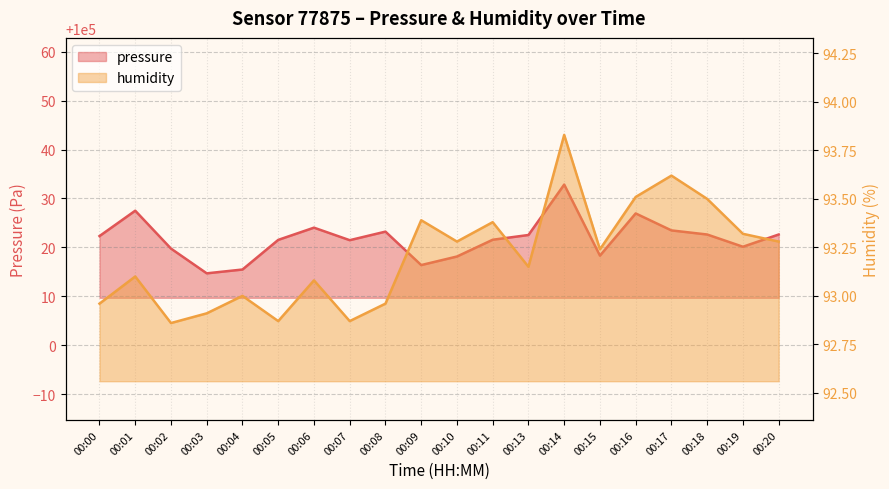

True or false: humidity and pressure intersect in this chart.

False